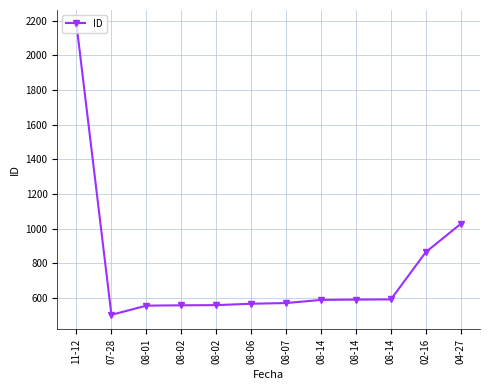

What is the sum of all values?

9145